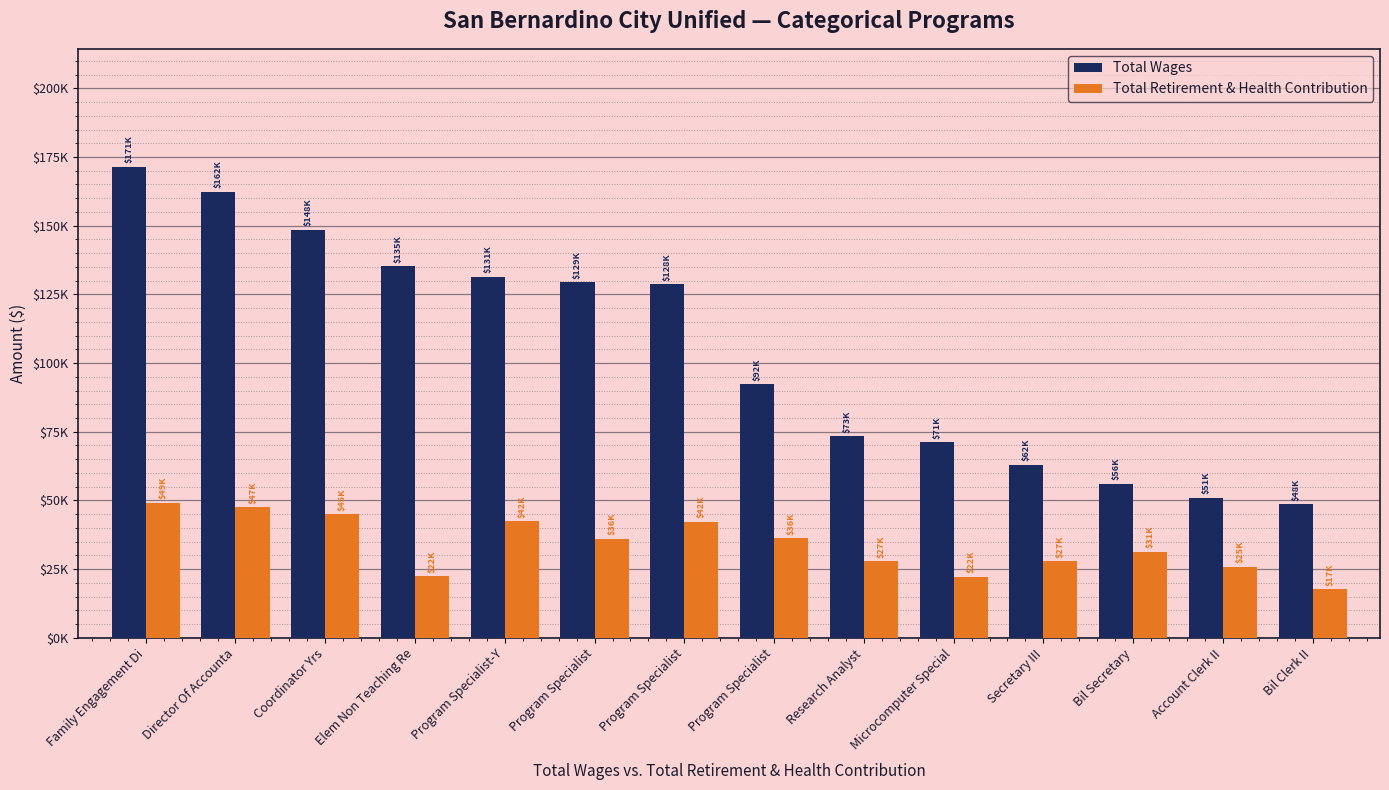

What are all the series names shown in the legend?

Total Wages, Total Retirement & Health Contribution